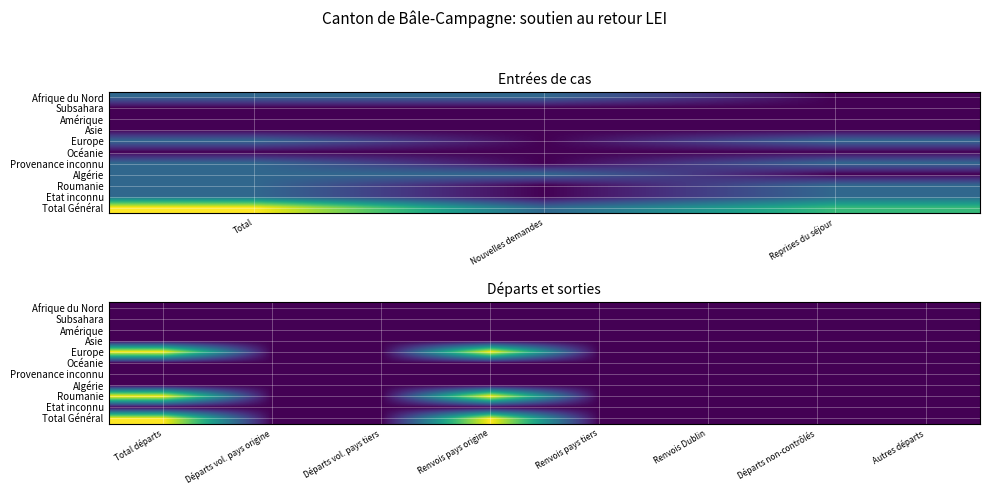

Count the number of data series in this chart.

11